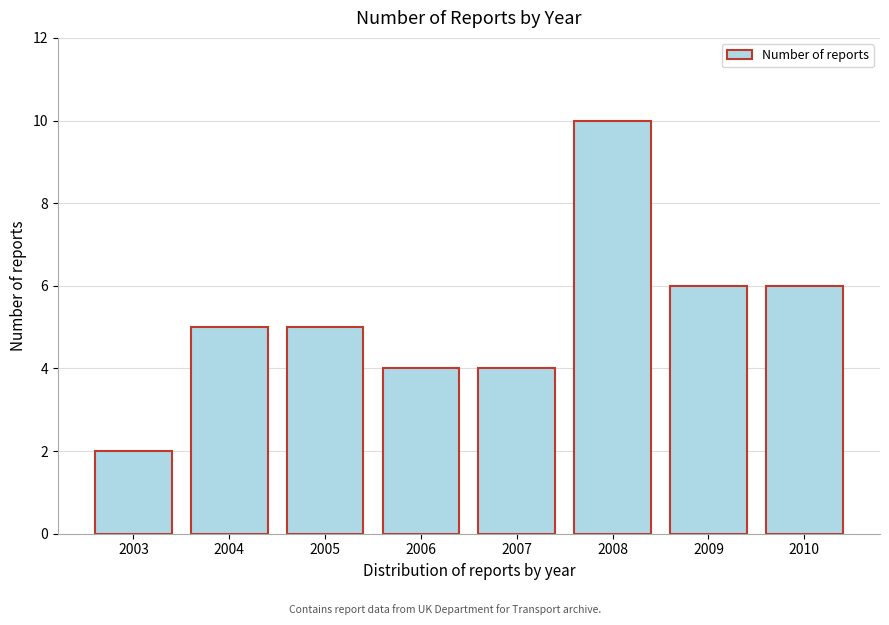

Reading right to left, transcribe all the data shown in this chart.

6	6	10	4	4	5	5	2